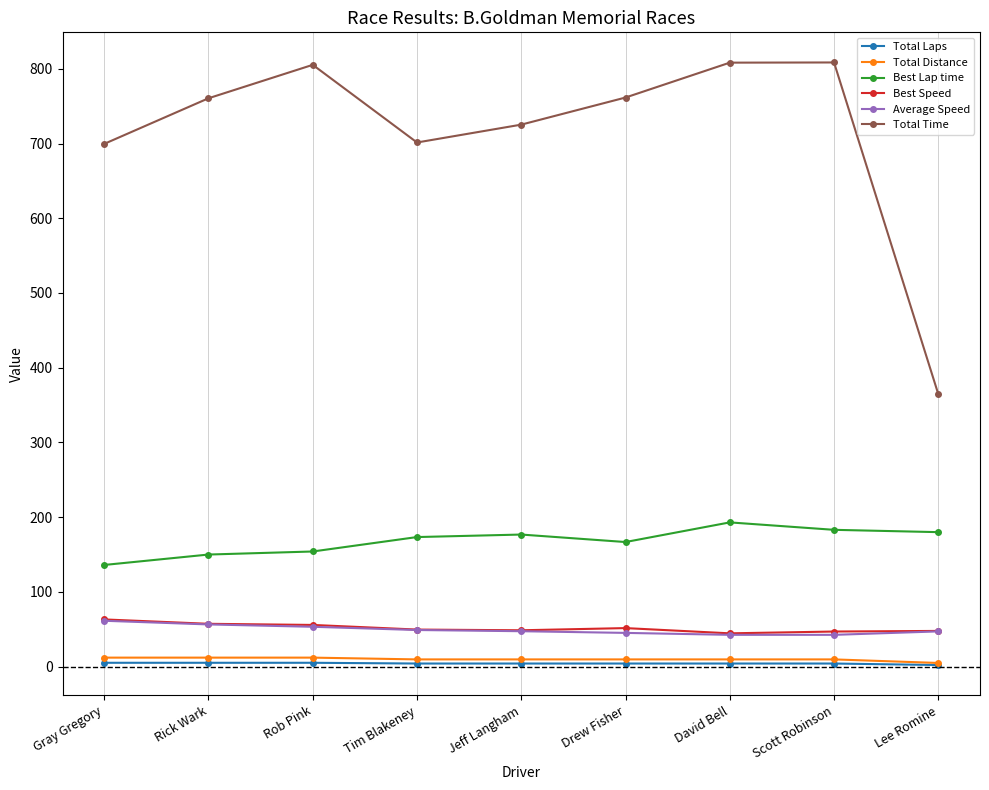

True or false: Best Lap time and Total Laps cross at least once.

False